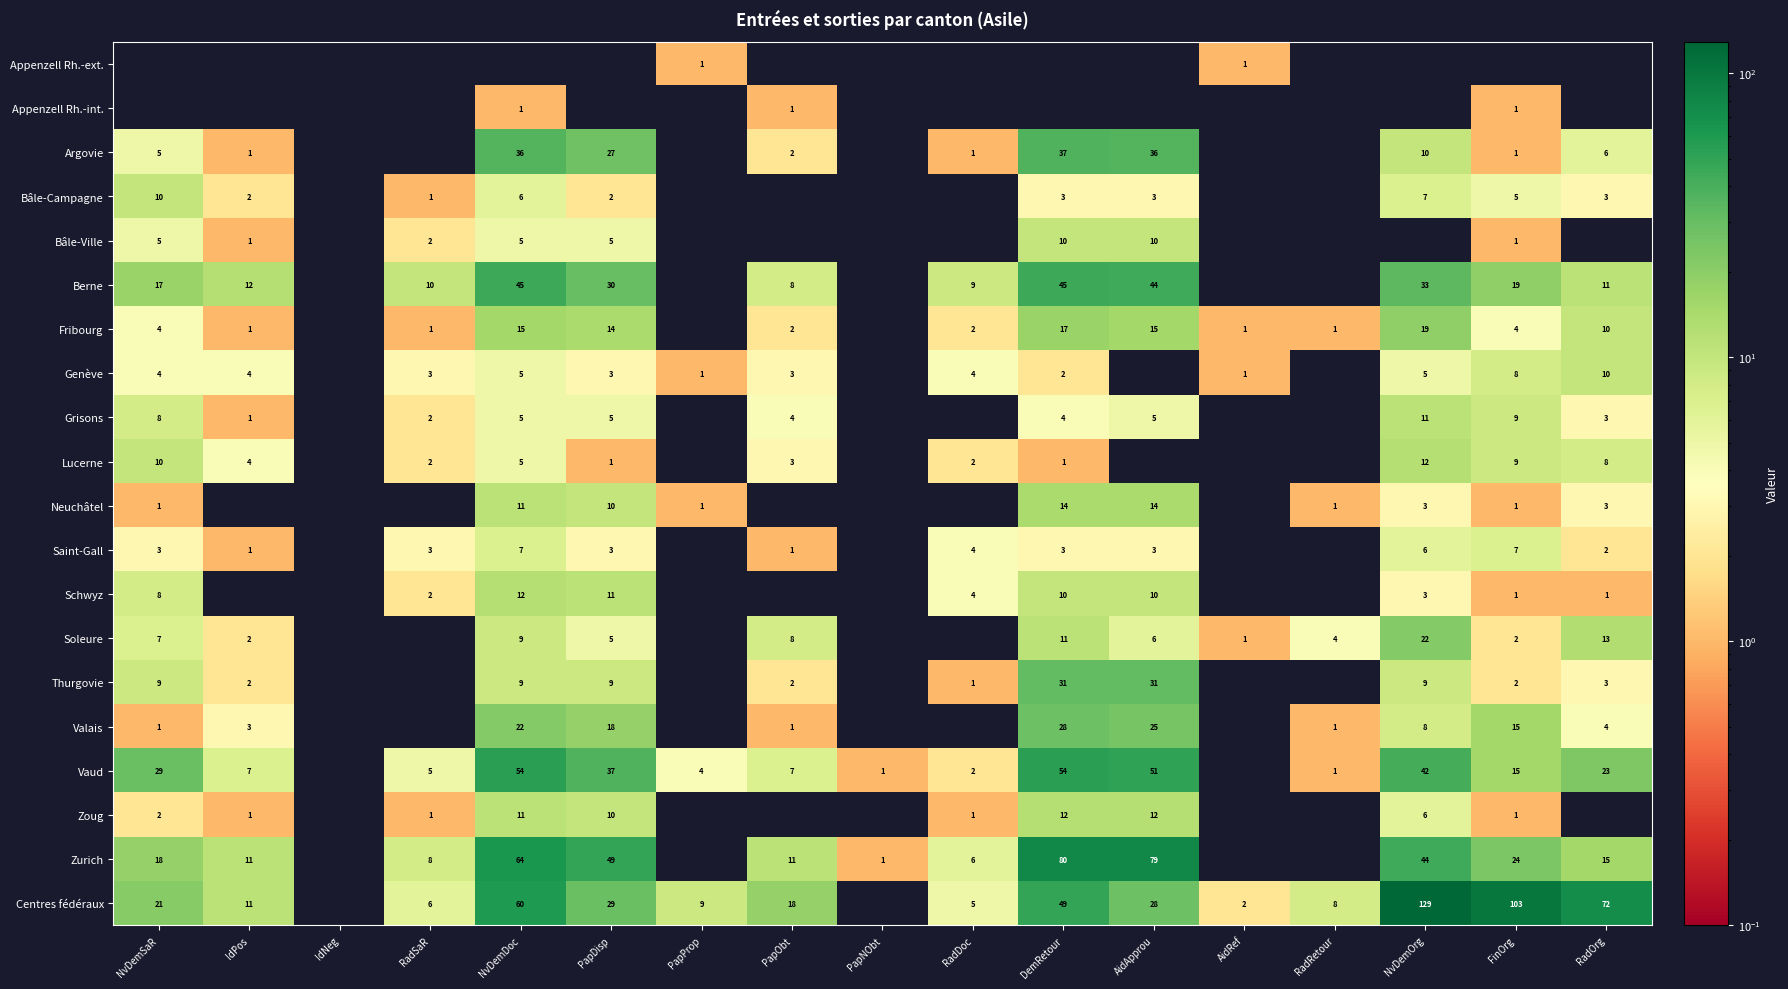

What is the sum of the Lucerne values at DemRetour and RadDoc?

3